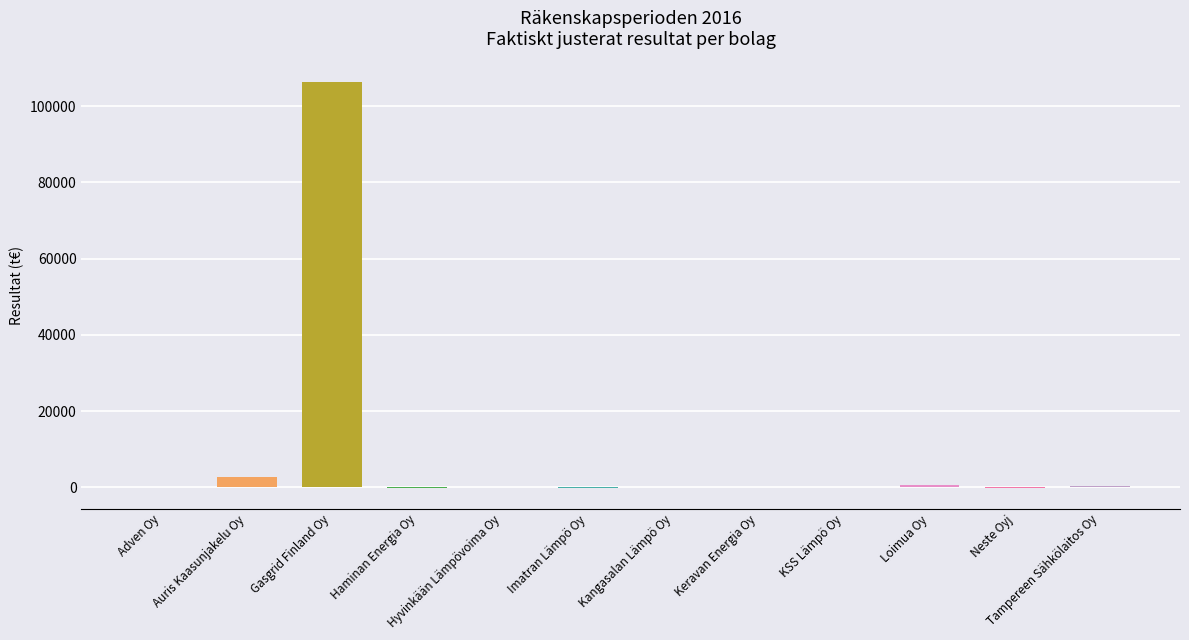

The value at Auris Kaasunjakelu Oy is 2867.6. True or false?

True